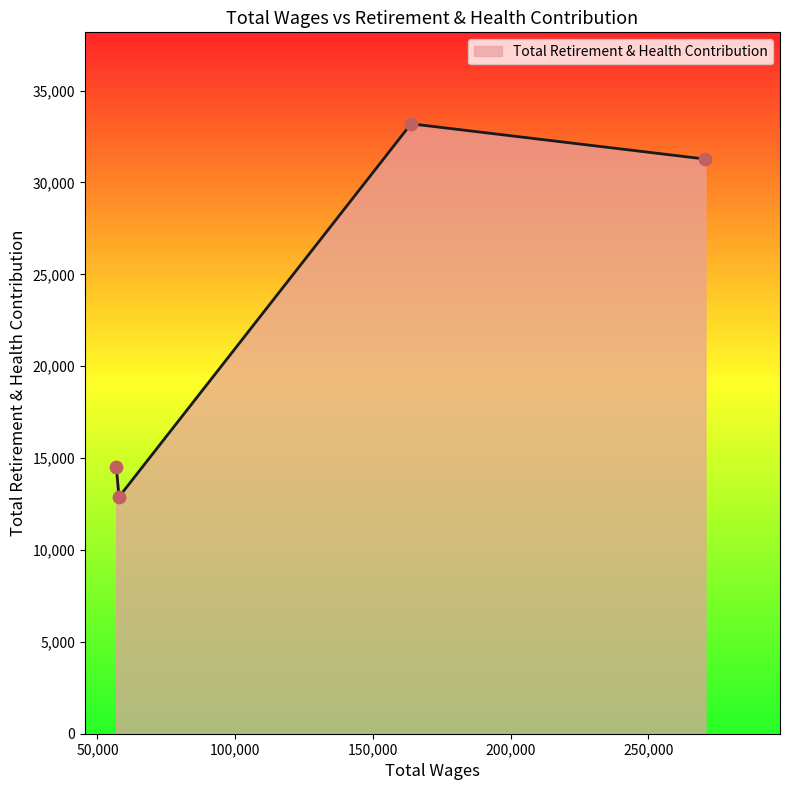

What is the difference between the maximum and minimum values?

20299